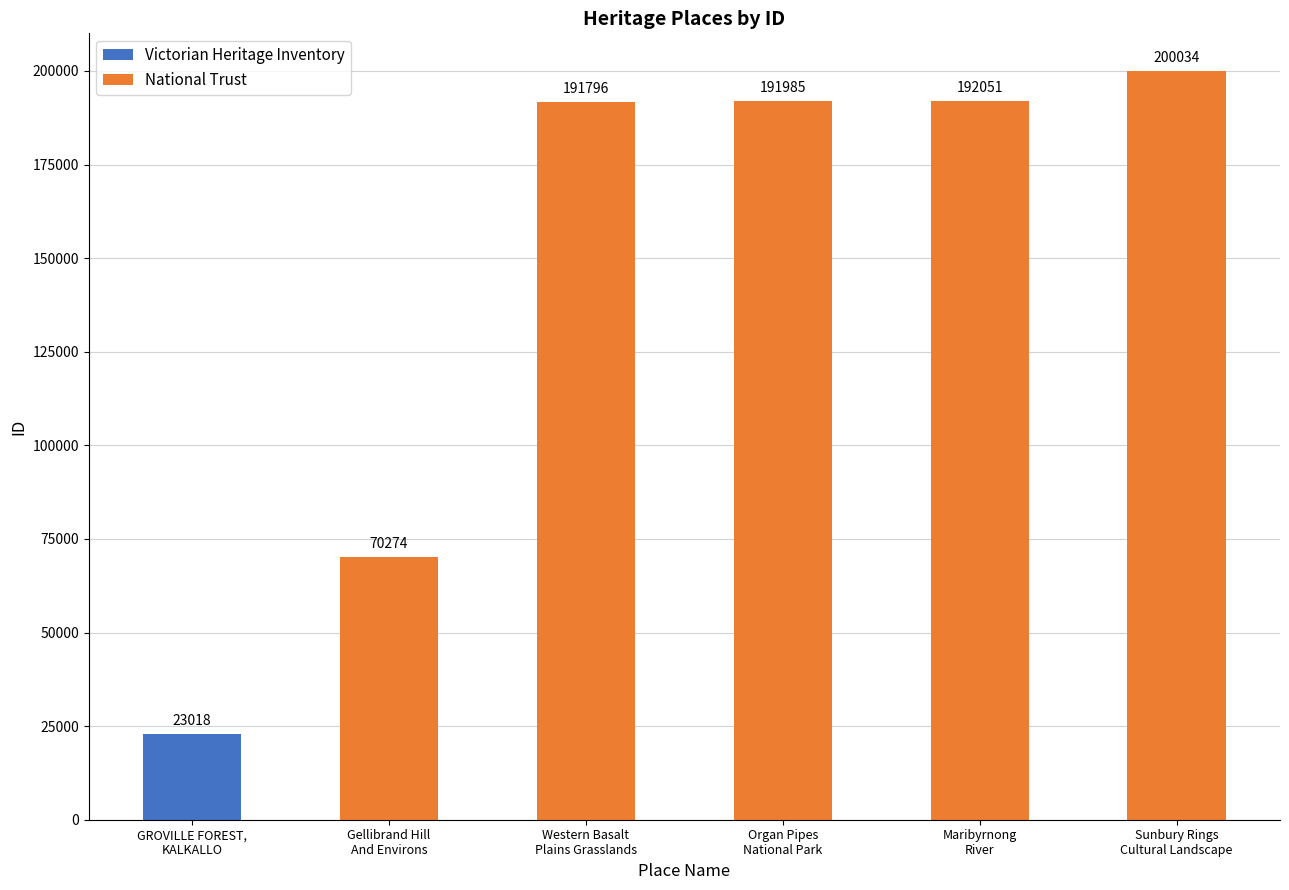

Reading left to right, list all the values displayed in this chart.

GROVILLE FOREST,
KALKALLO=23018	Gellibrand Hill
And Environs=70274	Western Basalt
Plains Grasslands=191796	Organ Pipes
National Park=191985	Maribyrnong
River=192051	Sunbury Rings
Cultural Landscape=200034